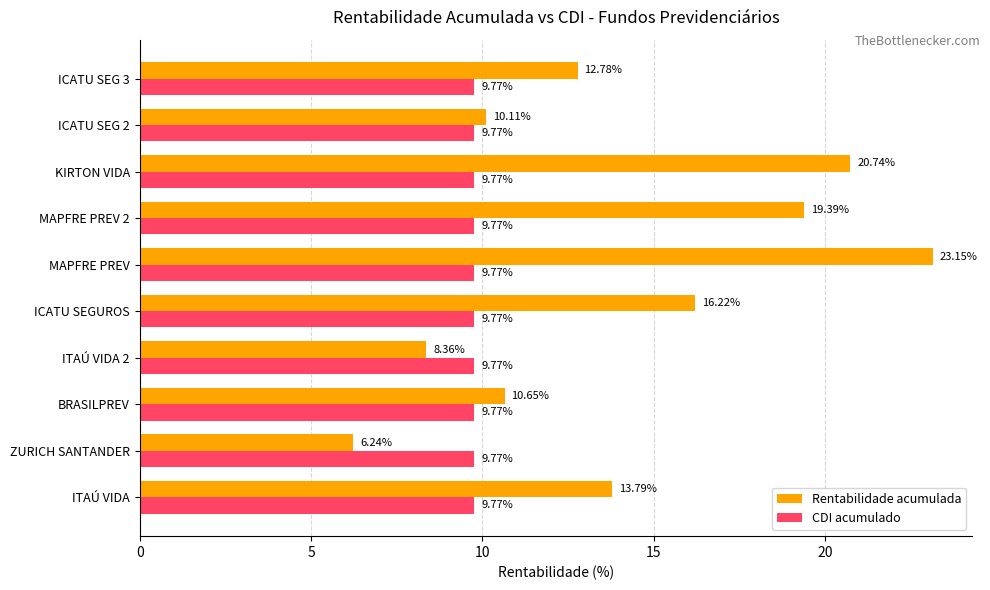

Which series changed the most between ZURICH SANTANDER and ICATU SEGUROS?

Rentabilidade acumulada